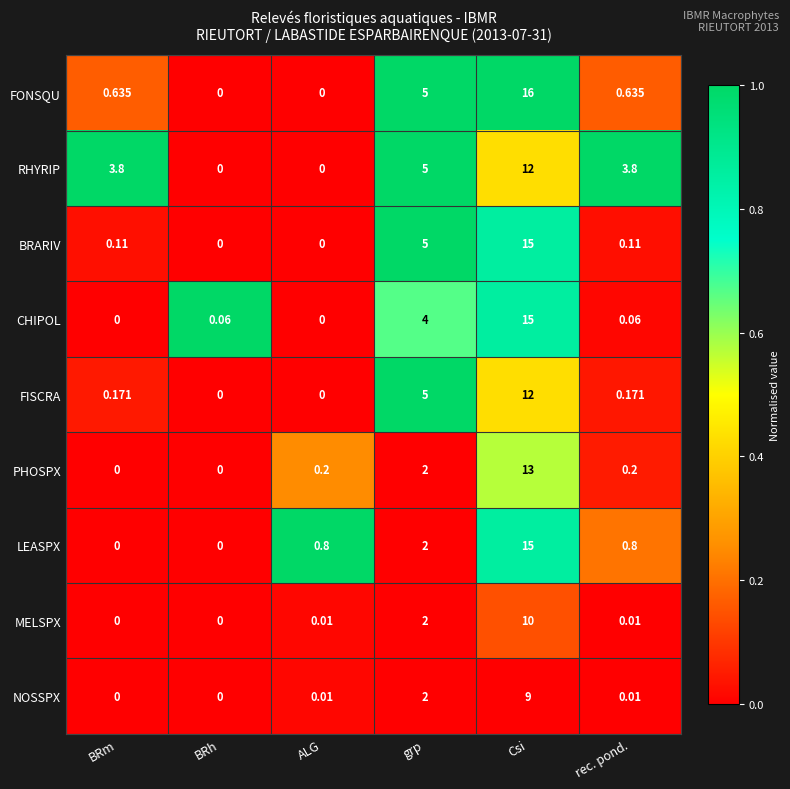

Where is BRARIV nearest to the value 7?

grp